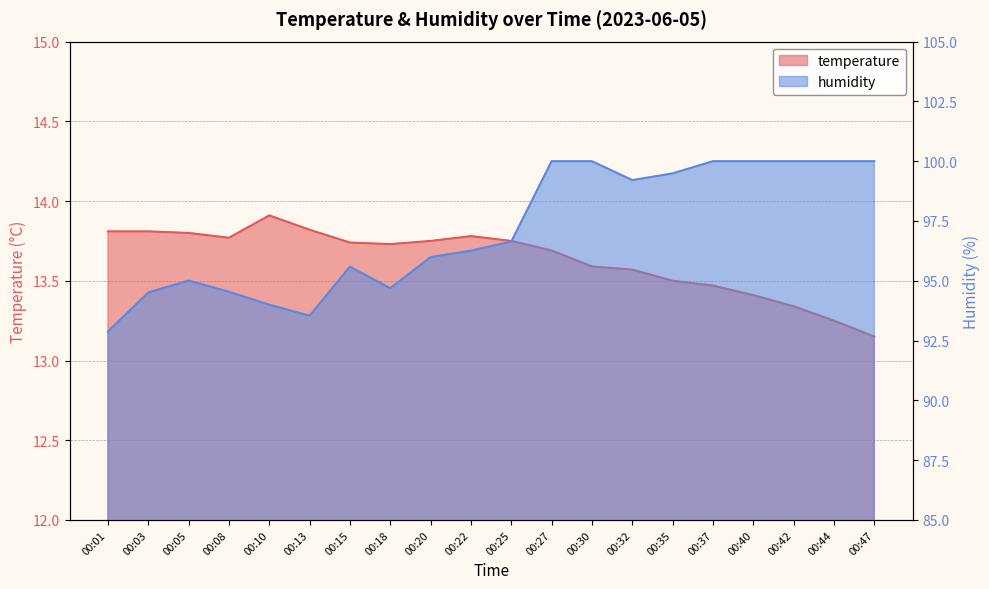

What is the value of the humidity point at the 19th from the left?

100.0